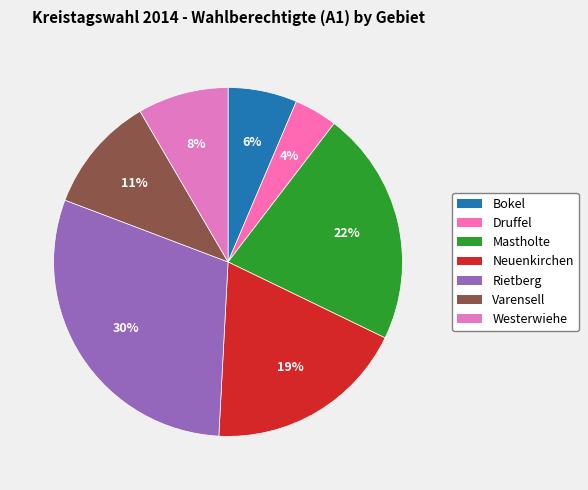

How many segments does this pie chart have?

7